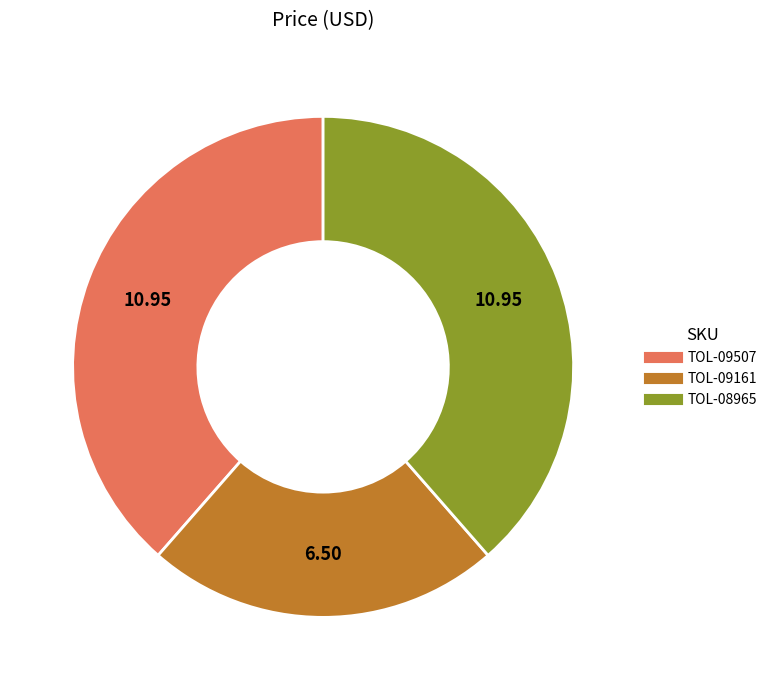

The TOL-09507 slice represents 26% of the pie. True or false?

False